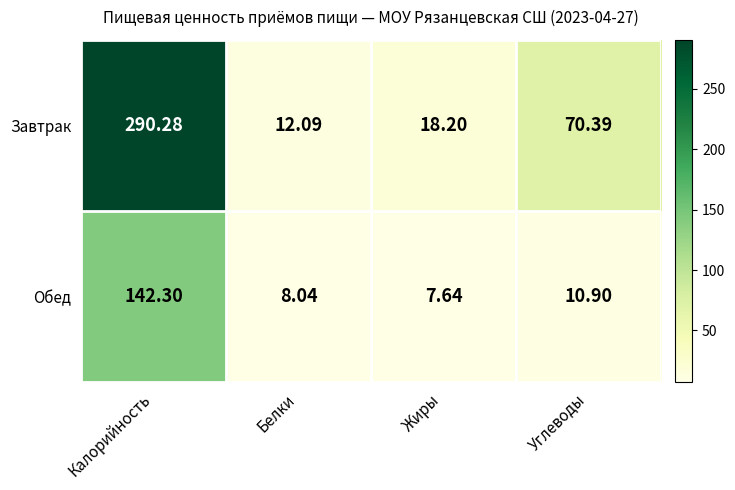

Which category has the lowest value in the Обед series?

Жиры